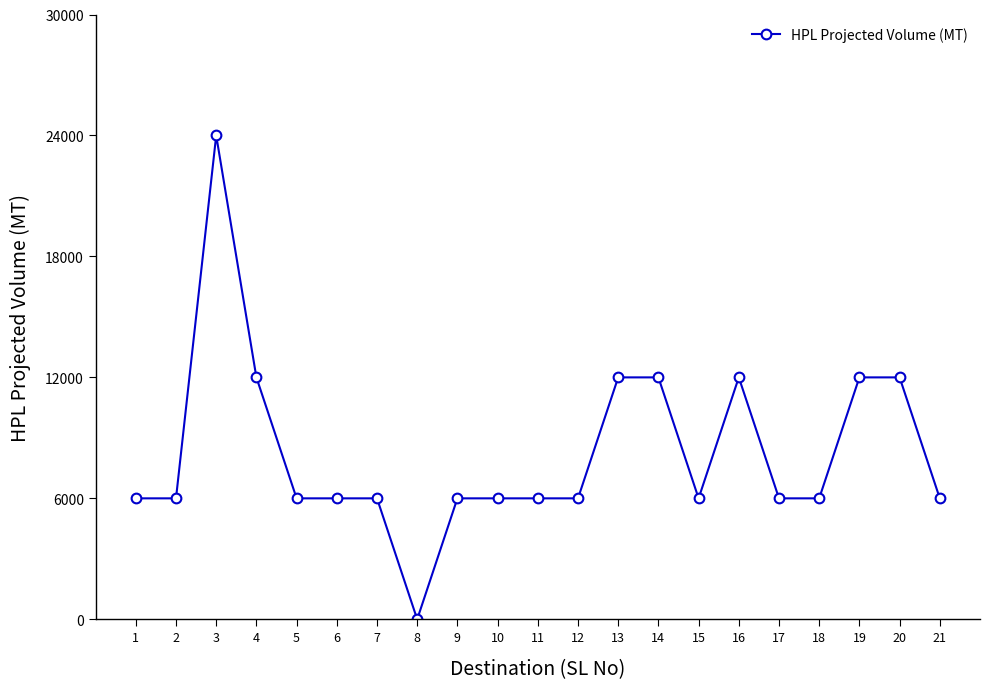

What is the maximum value shown in the chart?

24000